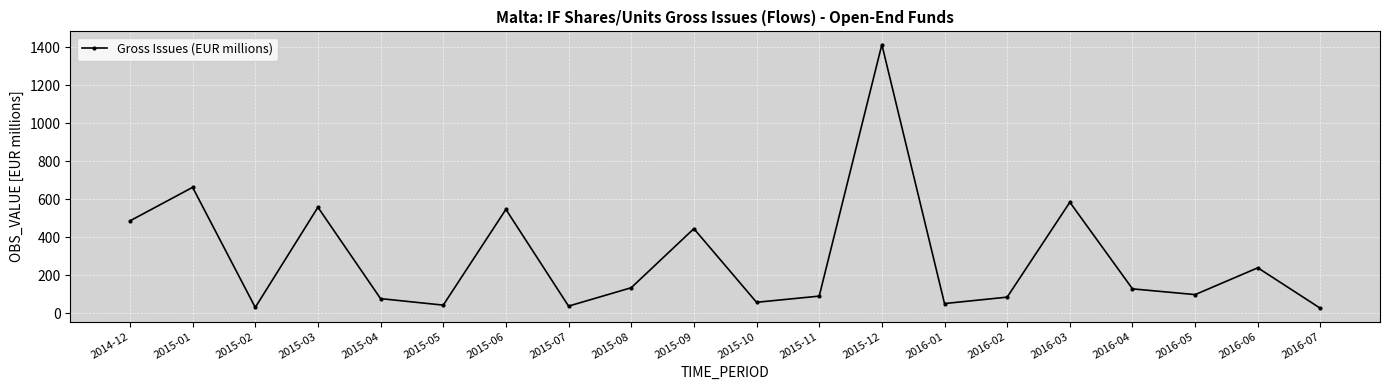

What is the average value?

289.7